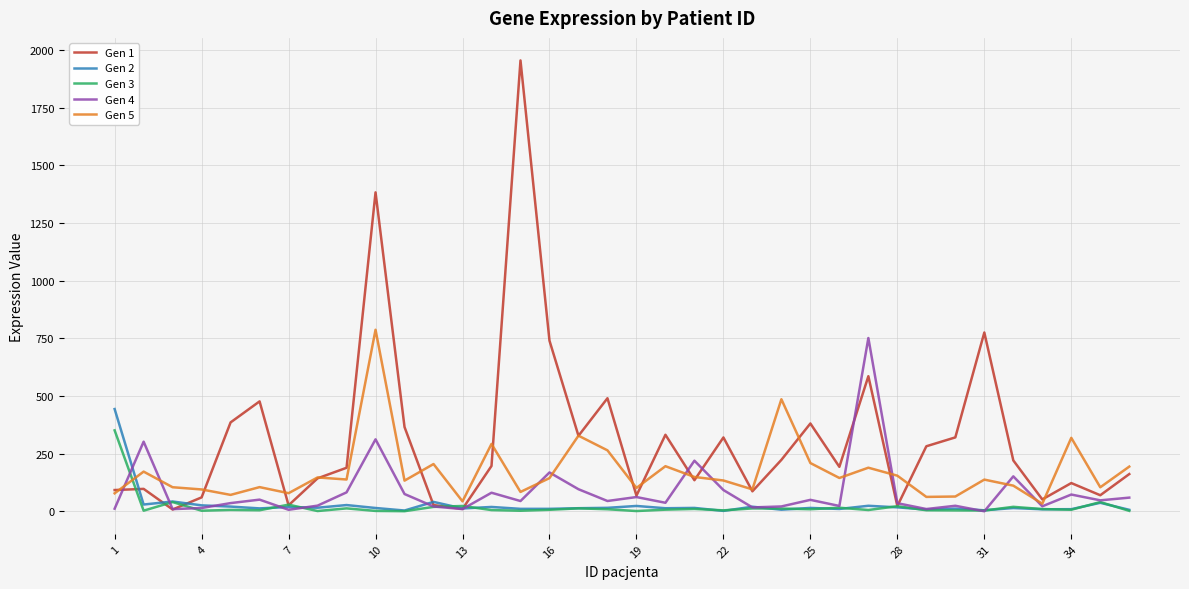

True or false: Gen 2 and Gen 5 cross at least once.

True